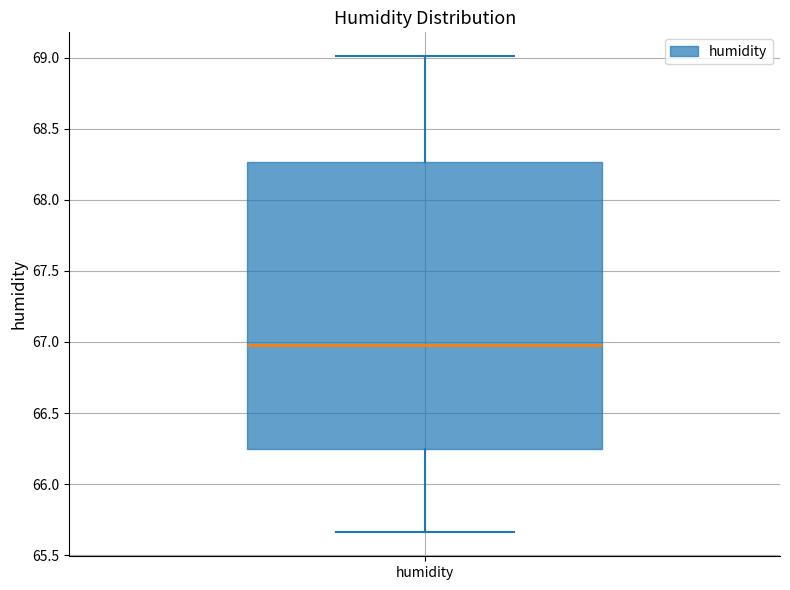

Where does the lower whisker of the box for humidity end on the y-axis? The values are not printed on the chart, so give them approximately, as read against the axis.

65.65